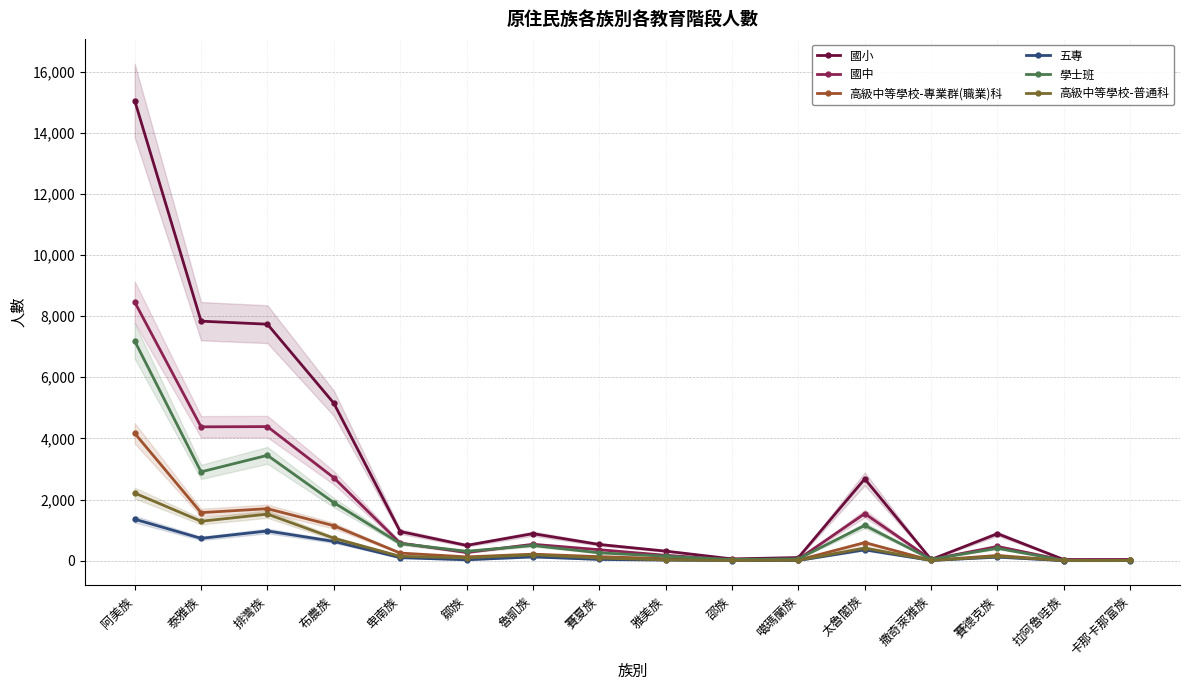

Reading left to right, transcribe all the data shown in this chart.

國小: 阿美族=15050	泰雅族=7834	排灣族=7735	布農族=5153	卑南族=954	鄒族=500	魯凱族=884	賽夏族=530	雅美族=313	邵族=58	噶瑪蘭族=102	太魯閣族=2675	撒奇萊雅族=39	賽德克族=883	拉阿魯哇族=36	卡那卡那富族=38
國中: 阿美族=8460	泰雅族=4378	排灣族=4385	布農族=2714	卑南族=576	鄒族=268	魯凱族=535	賽夏族=359	雅美族=176	邵族=32	噶瑪蘭族=50	太魯閣族=1538	撒奇萊雅族=41	賽德克族=465	拉阿魯哇族=17	卡那卡那富族=20
高級中等學校-專業群(職業)科: 阿美族=4167	泰雅族=1572	排灣族=1700	布農族=1145	卑南族=250	鄒族=124	魯凱族=213	賽夏族=132	雅美族=66	邵族=23	噶瑪蘭族=22	太魯閣族=592	撒奇萊雅族=11	賽德克族=172	拉阿魯哇族=3	卡那卡那富族=6
五專: 阿美族=1357	泰雅族=730	排灣族=972	布農族=631	卑南族=99	鄒族=29	魯凱族=123	賽夏族=41	雅美族=20	邵族=4	噶瑪蘭族=6	太魯閣族=356	撒奇萊雅族=8	賽德克族=116	拉阿魯哇族=1	卡那卡那富族=2
學士班: 阿美族=7187	泰雅族=2905	排灣族=3446	布農族=1899	卑南族=560	鄒族=308	魯凱族=497	賽夏族=257	雅美族=146	邵族=38	噶瑪蘭族=60	太魯閣族=1154	撒奇萊雅族=45	賽德克族=406	拉阿魯哇族=11	卡那卡那富族=7
高級中等學校-普通科: 阿美族=2212	泰雅族=1289	排灣族=1523	布農族=736	卑南族=143	鄒族=93	魯凱族=194	賽夏族=88	雅美族=25	邵族=6	噶瑪蘭族=14	太魯閣族=417	撒奇萊雅族=9	賽德克族=141	拉阿魯哇族=7	卡那卡那富族=9